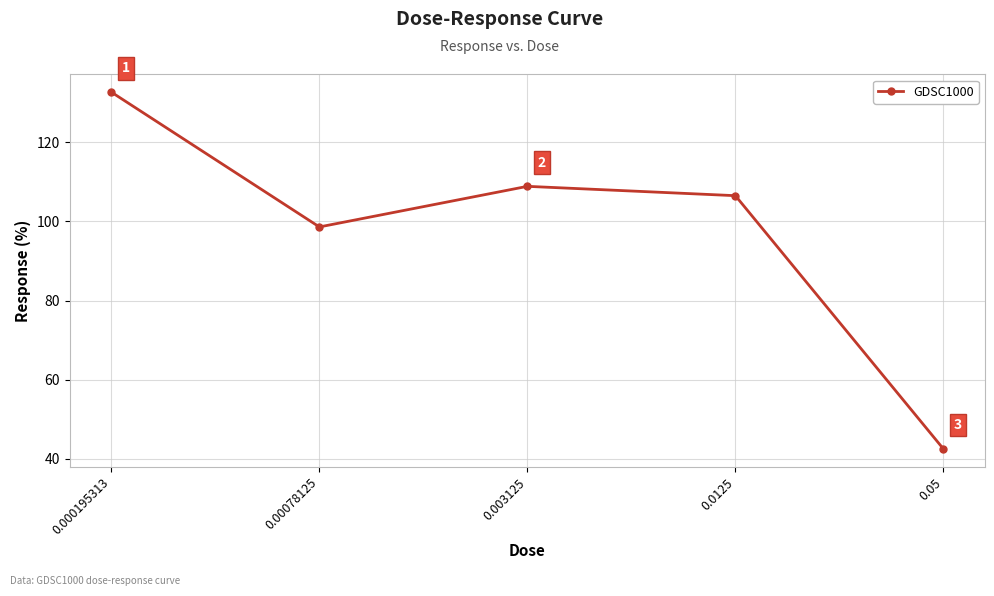

At which label is the value closest to 87?

0.00078125